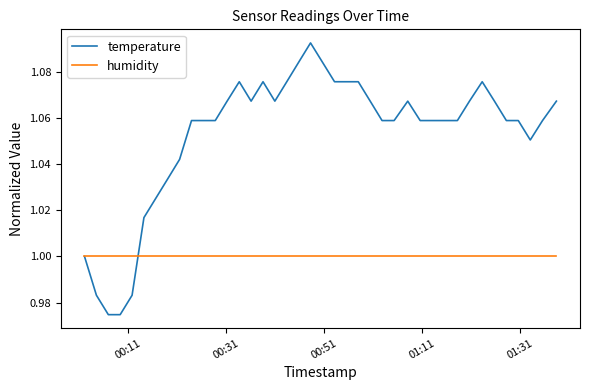

Which series has the largest range (max minus min)?

temperature